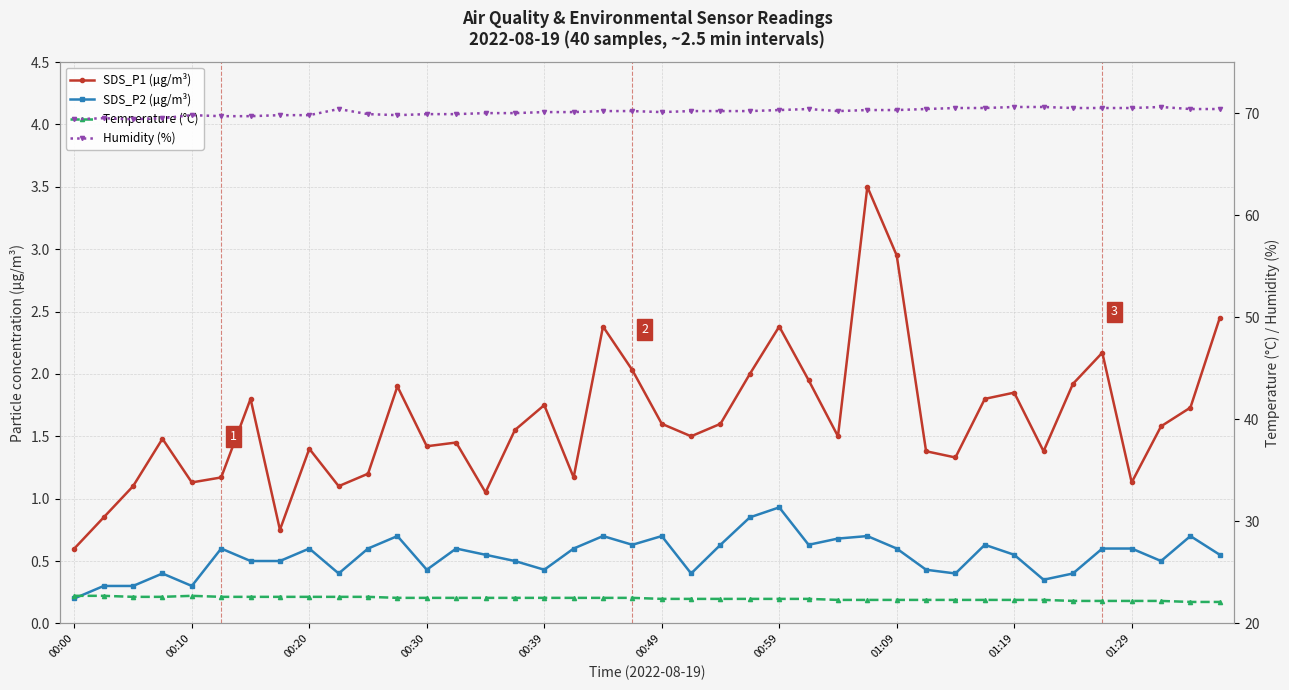

What is the difference between the maximum and minimum values in the Humidity (%) series?

1.2